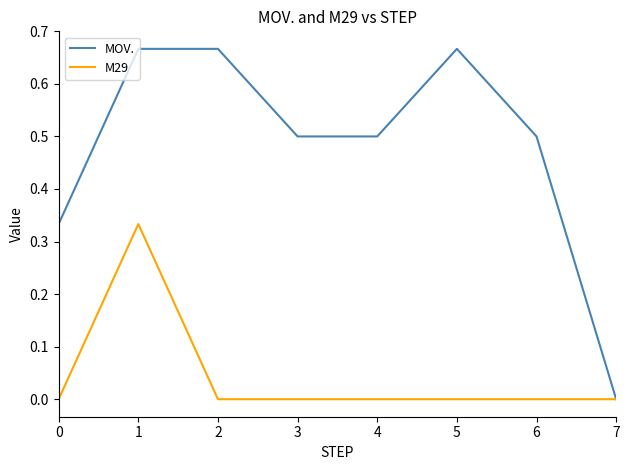

Rank the series by their maximum value, from highest to lowest.

MOV., M29